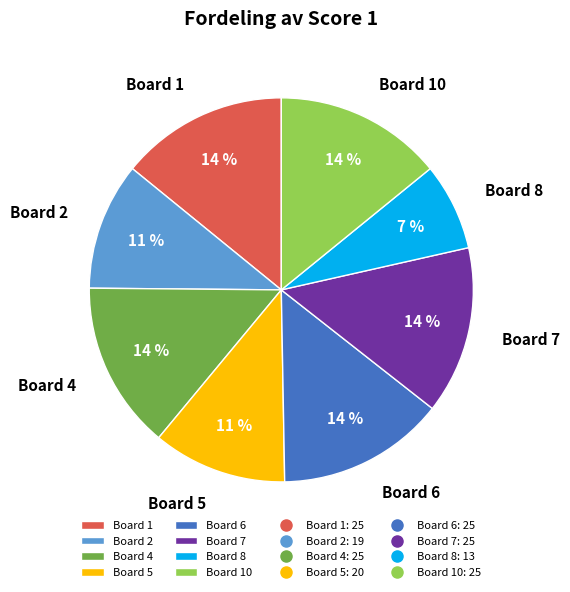

How many slices are in this pie chart?

8